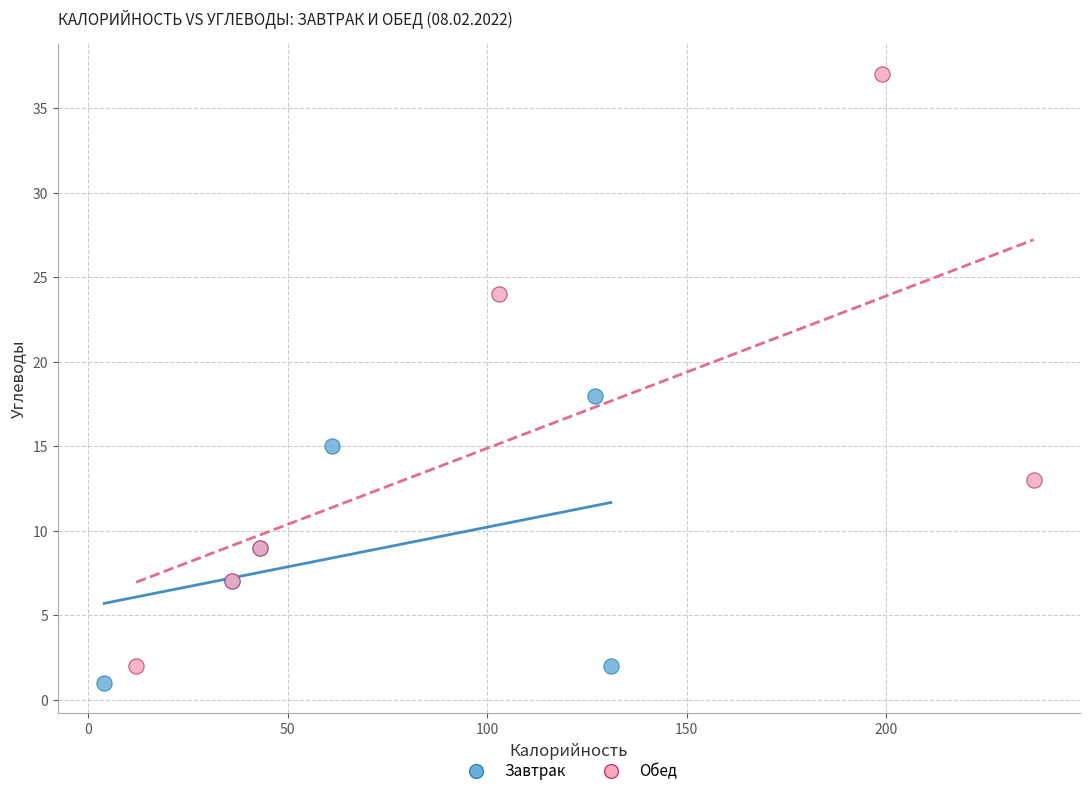

Which series reaches the maximum Y coordinate?

Обед